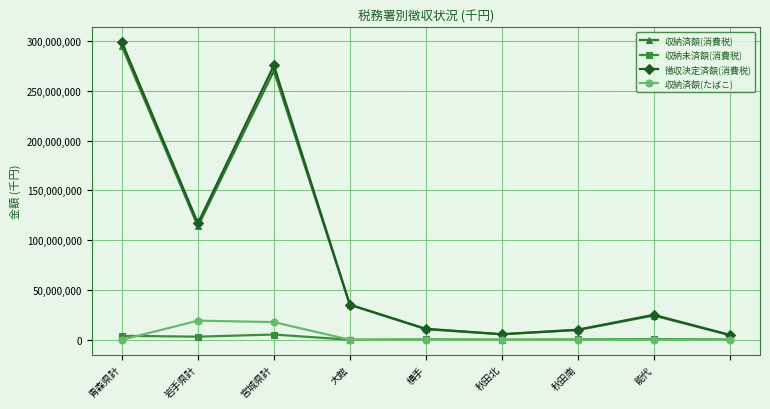

What is the greatest value displayed?

298643175